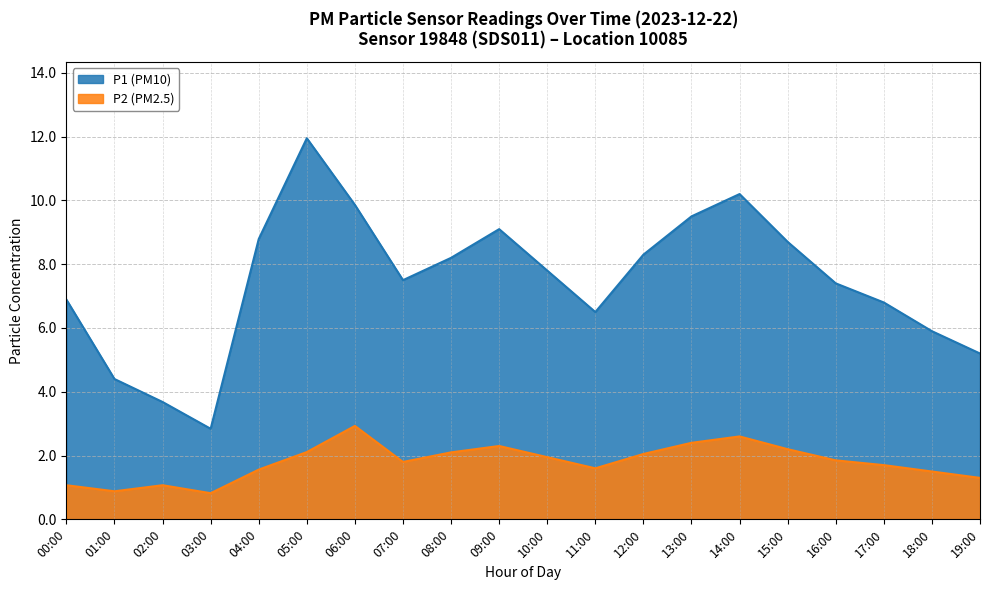

What is the value of the P2 point at the 10th from the left?

2.3